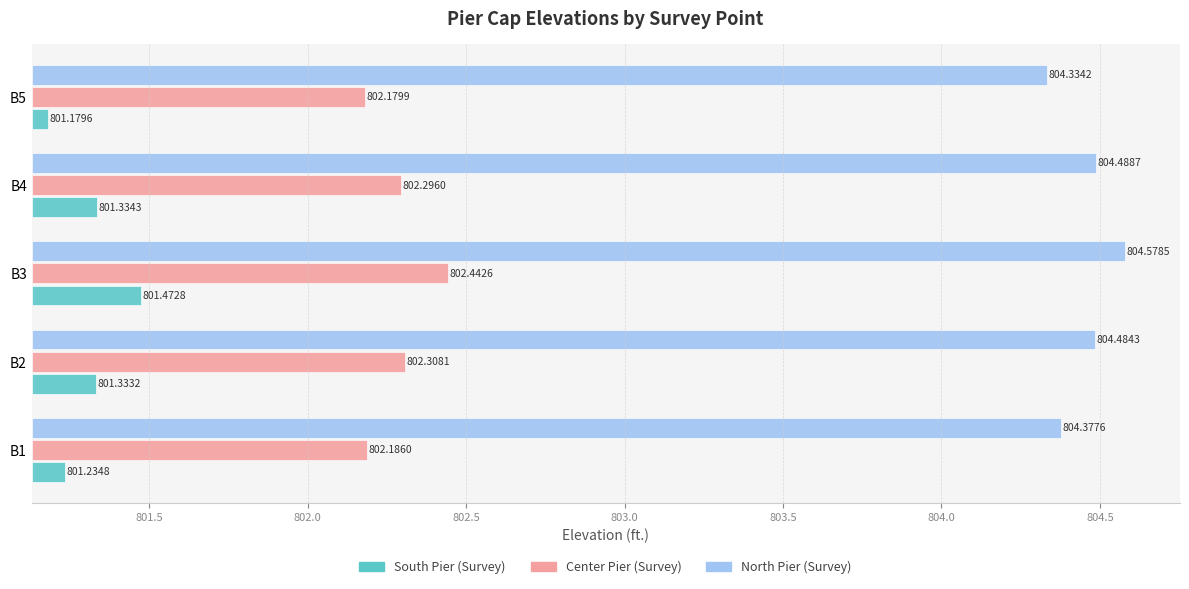

Count the North Pier (Survey) values in the range 3 to 4.

5